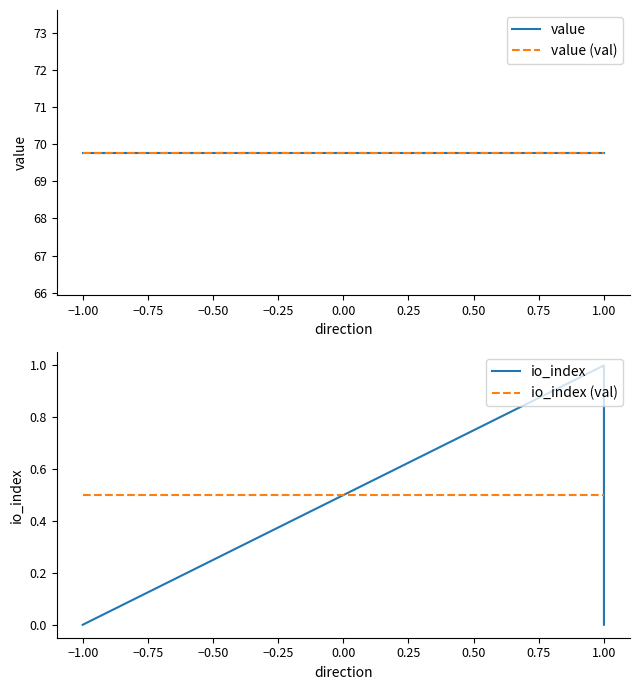

What is the label of the 2nd point from the left?

−1.00